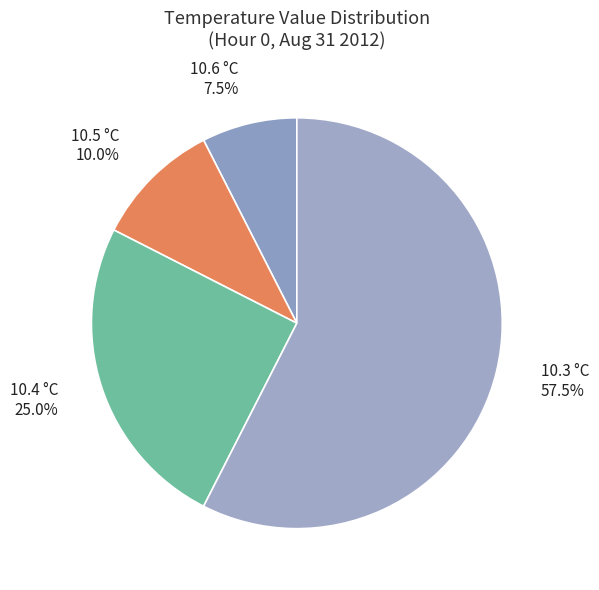

How many segments does this pie chart have?

4